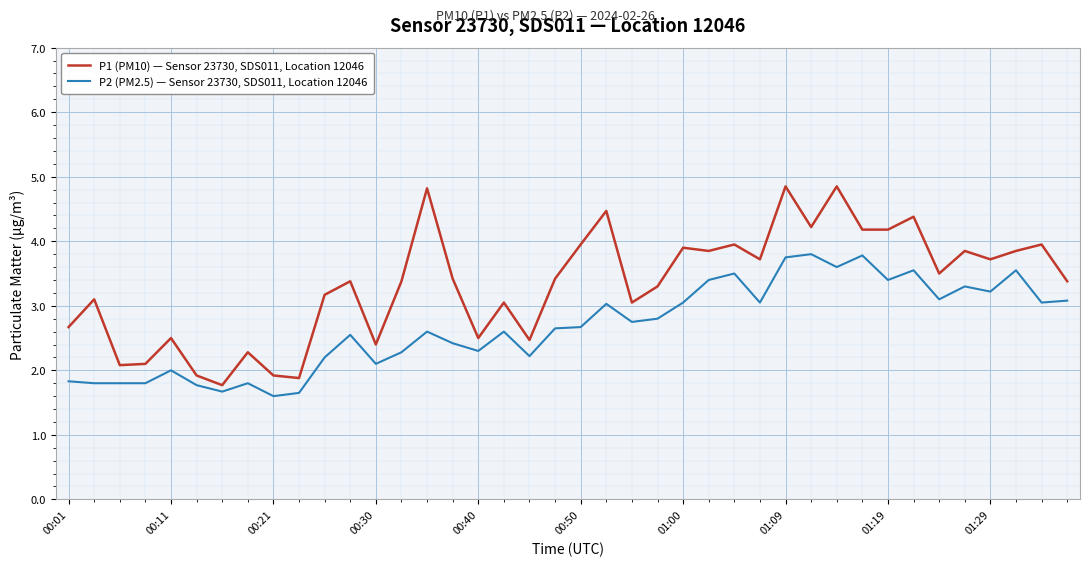

Which series has the largest range (max minus min)?

P1 (PM10) — Sensor 23730, SDS011, Location 12046